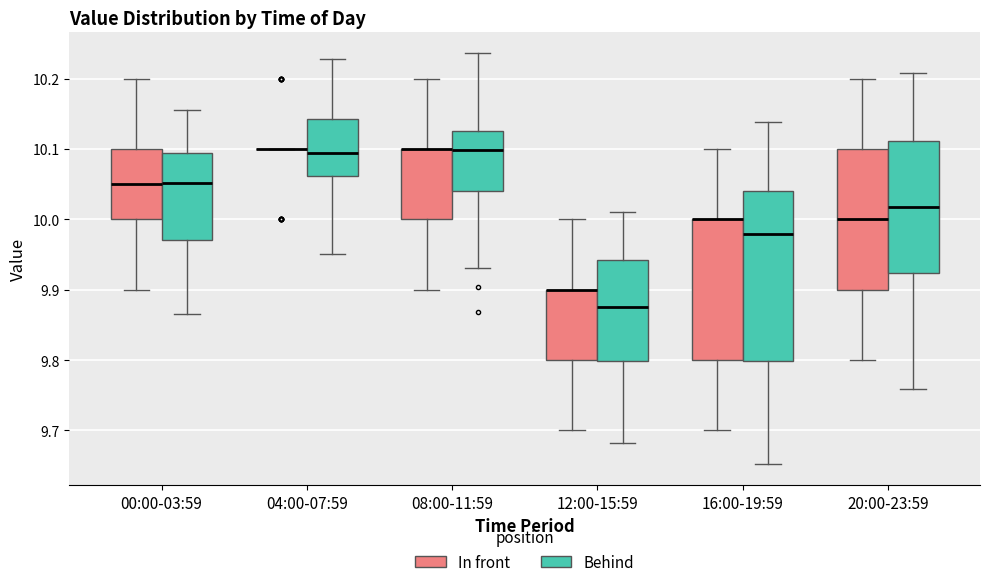

Reading left to right, transcribe this box plot: for each box, give where its median line is, the range the box spans, and where its two whiskers end, as read against the y-axis. The values are not printed on the chart, so give them approximately, as read against the axis.

00:00-03:59 (In front): median 10.05, box 10.00 to 10.10, whiskers 9.90 to 10.20
00:00-03:59 (Behind): median 10.05, box 9.97 to 10.09, whiskers 9.87 to 10.15
04:00-07:59 (In front): box collapsed to a line at 10.10, whiskers 10.10 to 10.10
04:00-07:59 (Behind): median 10.09, box 10.06 to 10.14, whiskers 9.95 to 10.23
08:00-11:59 (In front): median 10.10 (drawn on the box's upper edge), box 10.00 to 10.10, whiskers 9.90 to 10.20
08:00-11:59 (Behind): median 10.10, box 10.04 to 10.13, whiskers 9.93 to 10.24
12:00-15:59 (In front): median 9.90 (drawn on the box's upper edge), box 9.80 to 9.90, whiskers 9.70 to 10.00
12:00-15:59 (Behind): median 9.87, box 9.80 to 9.94, whiskers 9.68 to 10.01
16:00-19:59 (In front): median 10.00 (drawn on the box's upper edge), box 9.80 to 10.00, whiskers 9.70 to 10.10
16:00-19:59 (Behind): median 9.98, box 9.80 to 10.04, whiskers 9.65 to 10.14
20:00-23:59 (In front): median 10.00, box 9.90 to 10.10, whiskers 9.80 to 10.20
20:00-23:59 (Behind): median 10.02, box 9.92 to 10.11, whiskers 9.76 to 10.21